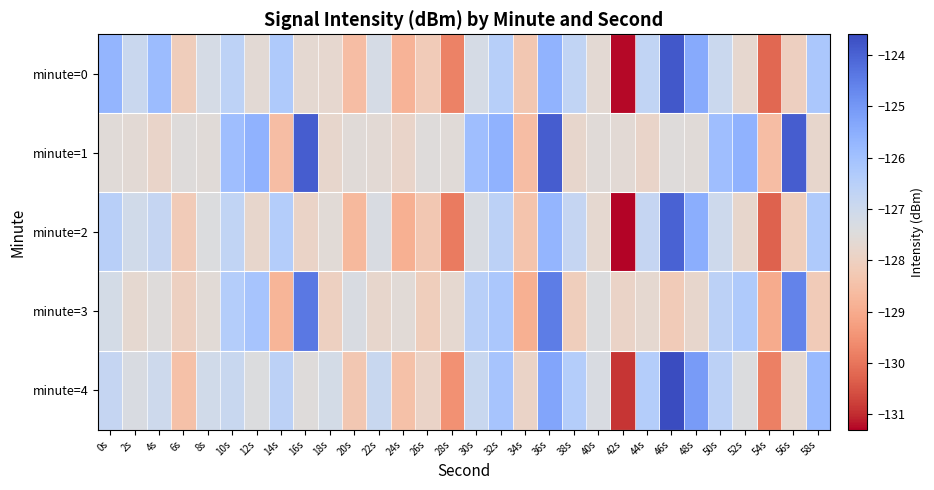

Reading left to right, transcribe all the data shown in this chart.

minute=0: 0s=-125.7	2s=-126.9	4s=-125.9	6s=-128.1	8s=-127.2	10s=-126.6	12s=-127.6	14s=-126.3	16s=-127.7	18s=-127.7	20s=-128.6	22s=-127.2	24s=-128.8	26s=-128.2	28s=-129.8	30s=-127.2	32s=-126.5	34s=-128.3	36s=-125.6	38s=-126.7	40s=-127.6	42s=-131.3	44s=-126.7	46s=-123.8	48s=-125.4	50s=-127.0	52s=-127.7	54s=-130.2	56s=-128.0	58s=-126.2
minute=1: 0s=-127.6	2s=-127.6	4s=-127.8	6s=-127.5	8s=-127.6	10s=-125.9	12s=-125.6	14s=-128.6	16s=-123.9	18s=-127.8	20s=-127.6	22s=-127.6	24s=-127.8	26s=-127.5	28s=-127.6	30s=-125.9	32s=-125.6	34s=-128.6	36s=-123.9	38s=-127.8	40s=-127.6	42s=-127.6	44s=-127.8	46s=-127.5	48s=-127.6	50s=-125.9	52s=-125.6	54s=-128.6	56s=-123.9	58s=-127.8
minute=2: 0s=-126.5	2s=-127.1	4s=-126.8	6s=-128.2	8s=-127.4	10s=-126.7	12s=-127.8	14s=-126.4	16s=-127.9	18s=-127.6	20s=-128.7	22s=-127.3	24s=-128.9	26s=-128.3	28s=-129.9	30s=-127.3	32s=-126.6	34s=-128.4	36s=-125.7	38s=-126.8	40s=-127.7	42s=-131.3	44s=-126.8	46s=-124.0	48s=-125.5	50s=-127.0	52s=-127.8	54s=-130.3	56s=-128.1	58s=-126.3
minute=3: 0s=-127.2	2s=-127.7	4s=-127.5	6s=-128.0	8s=-127.6	10s=-126.4	12s=-126.1	14s=-128.8	16s=-124.4	18s=-128.0	20s=-127.3	22s=-127.8	24s=-127.6	26s=-128.1	28s=-127.7	30s=-126.5	32s=-126.2	34s=-128.9	36s=-124.5	38s=-128.1	40s=-127.4	42s=-127.9	44s=-127.7	46s=-128.2	48s=-127.8	50s=-126.6	52s=-126.3	54s=-129.0	56s=-124.6	58s=-128.2
minute=4: 0s=-126.8	2s=-127.3	4s=-127.0	6s=-128.5	8s=-127.1	10s=-126.9	12s=-127.4	14s=-126.6	16s=-127.5	18s=-127.2	20s=-128.3	22s=-126.9	24s=-128.5	26s=-127.9	28s=-129.5	30s=-126.9	32s=-126.1	34s=-127.9	36s=-125.3	38s=-126.4	40s=-127.3	42s=-130.9	44s=-126.4	46s=-123.6	48s=-125.1	50s=-126.6	52s=-127.4	54s=-129.8	56s=-127.7	58s=-125.8